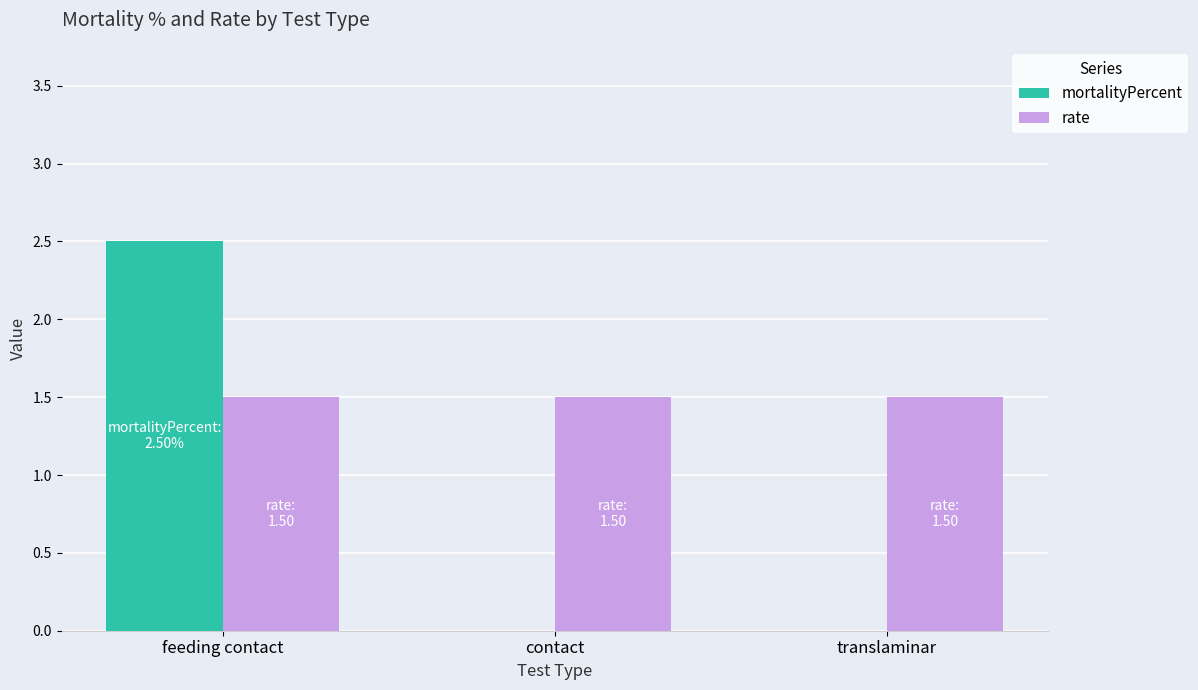

Reading left to right, what are all the values shown in this chart?

mortalityPercent: 2.5	0.0	0.0
rate: 1.5	1.5	1.5